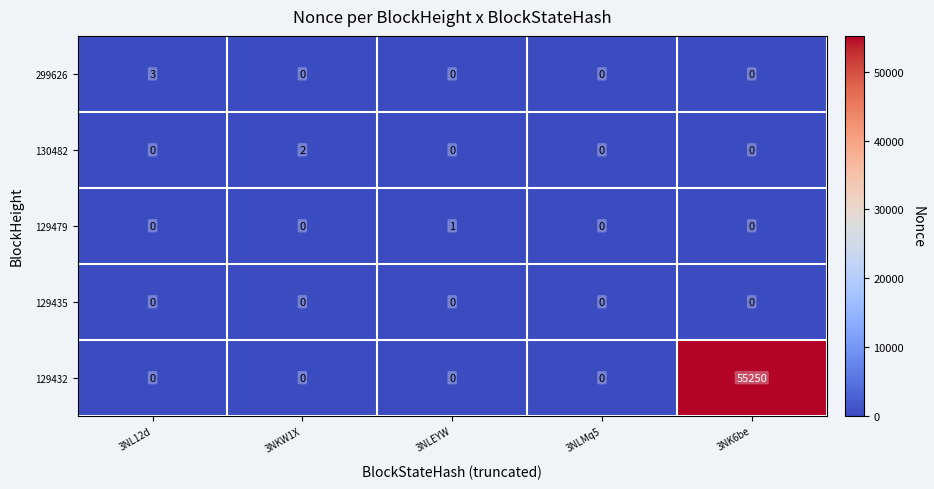

At how many categories does at least one series exceed 18288?

1